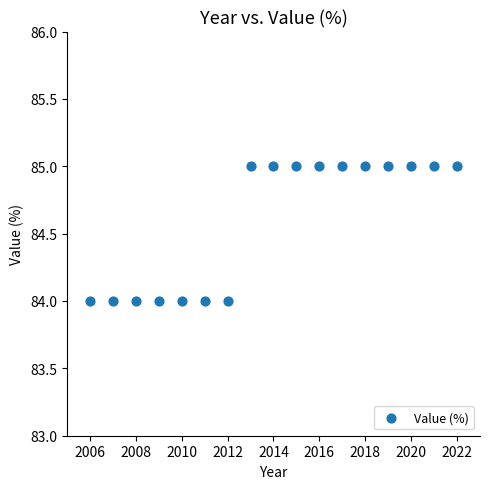

What is the range of X values (max minus min)?

16